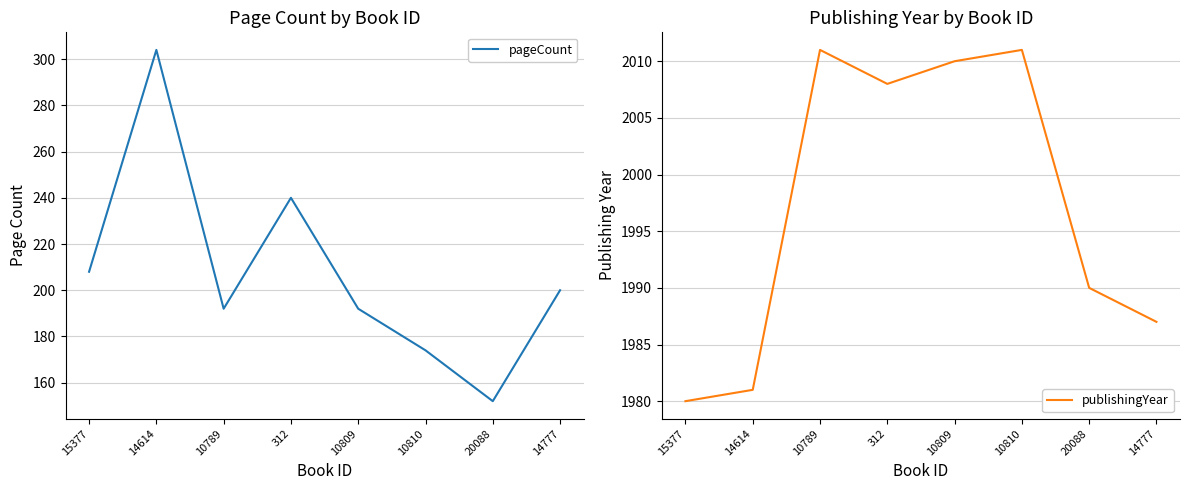

What is the approximate value of pageCount at 10810, to the nearest 50?

150